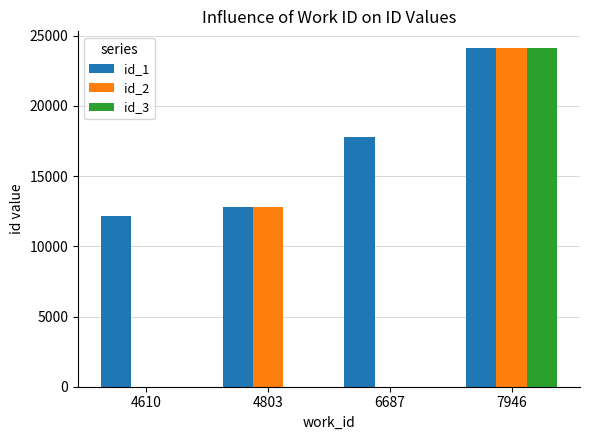

Which series changed the most between 4610 and 7946?

id_3